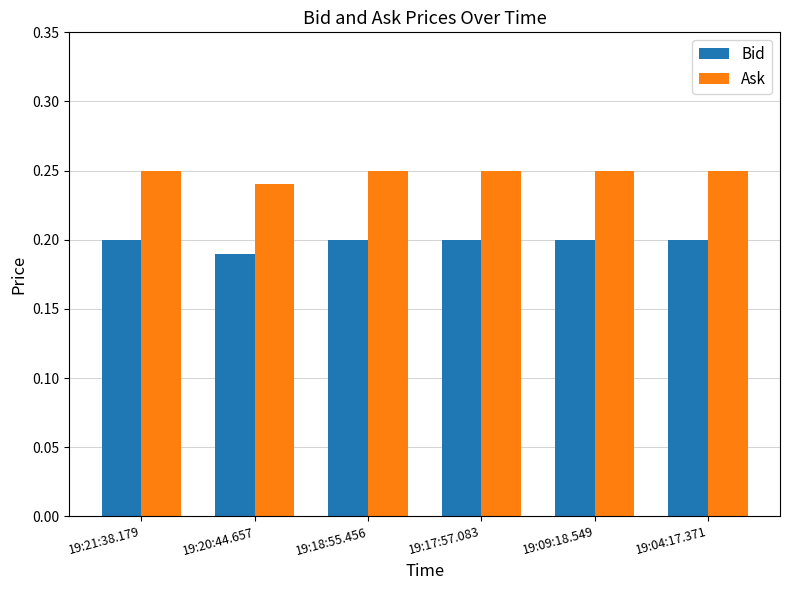

How many Bid values are between 0 and 1?

6